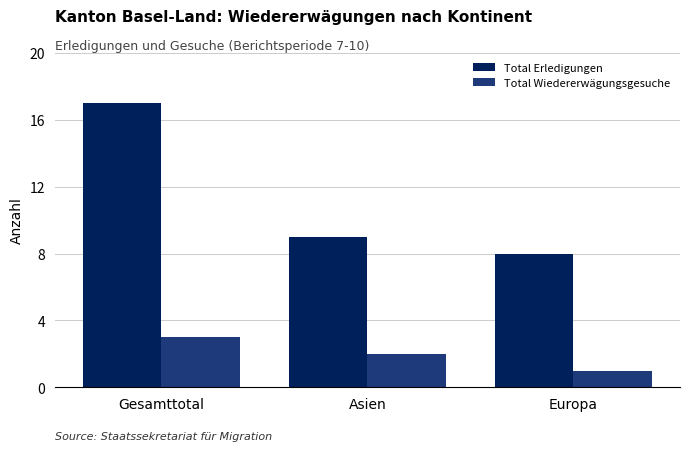

Reading right to left, what are all the values shown in this chart?

Total Erledigungen: Europa=8	Asien=9	Gesamttotal=17
Total Wiedererwägungsgesuche: Europa=1	Asien=2	Gesamttotal=3